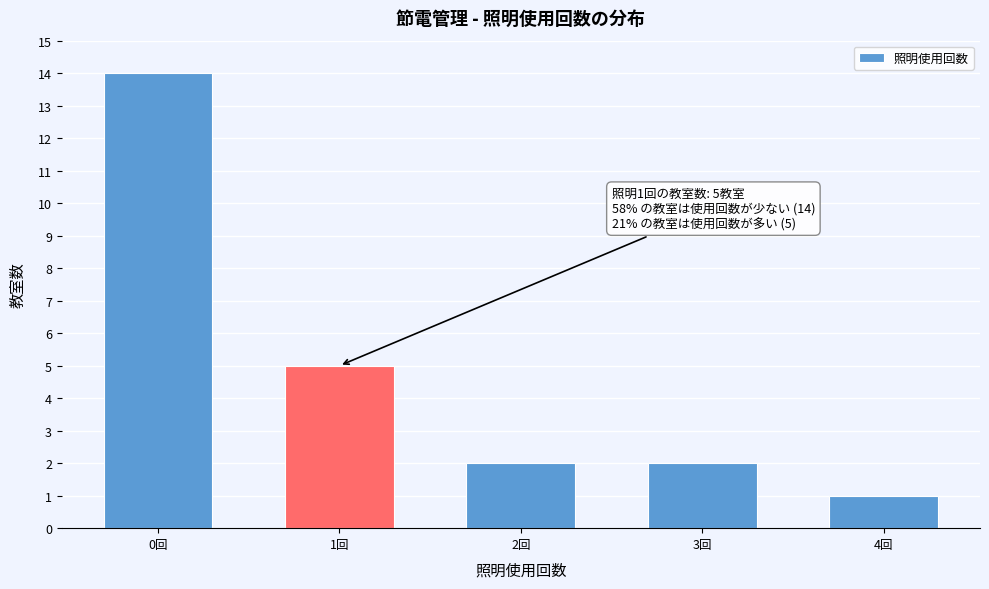

Reading right to left, extract all data points from this chart.

4回=1	3回=2	2回=2	1回=5	0回=14